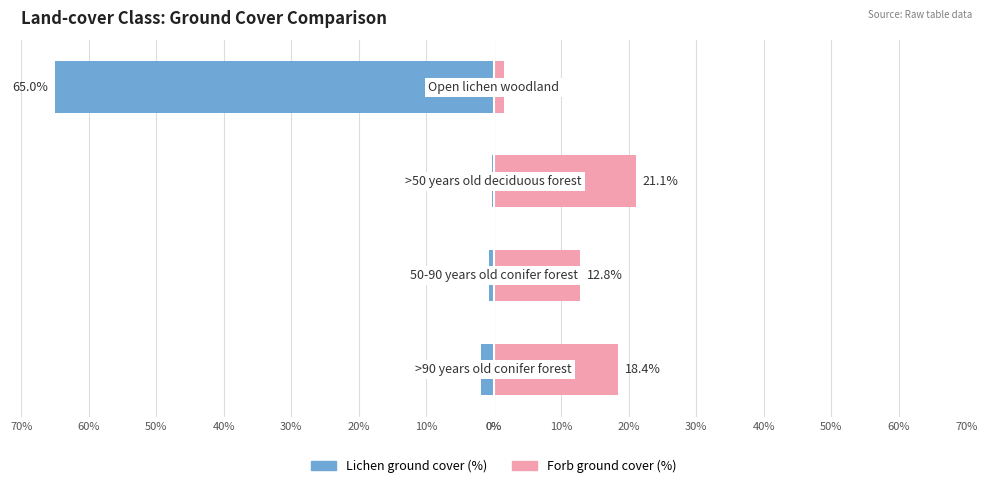

What is the difference between the maximum and minimum values in the Forb ground cover (%) series?

19.6